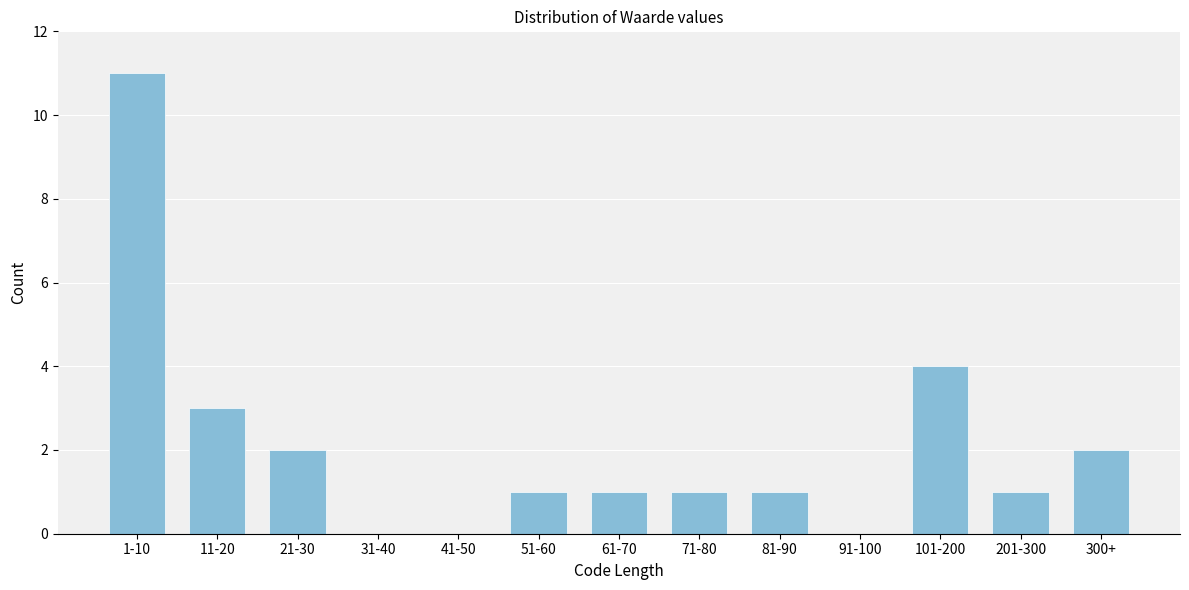

Reading right to left, what are all the values shown in this chart?

300+=2	201-300=1	101-200=4	91-100=0	81-90=1	71-80=1	61-70=1	51-60=1	41-50=0	31-40=0	21-30=2	11-20=3	1-10=11